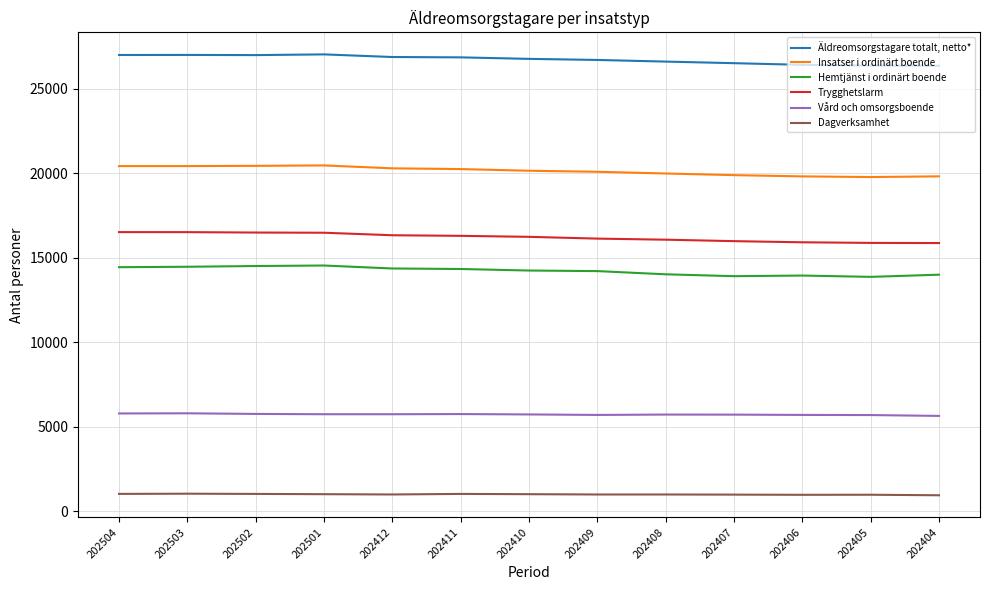

What are all the series names shown in the legend?

Äldreomsorgstagare totalt, netto*, Insatser i ordinärt boende, Hemtjänst i ordinärt boende, Trygghetslarm, Vård och omsorgsboende, Dagverksamhet